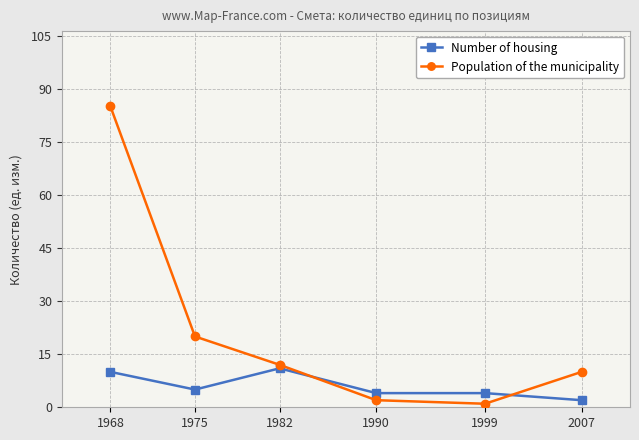

What is the spread (max minus min) of values at 2007?

8